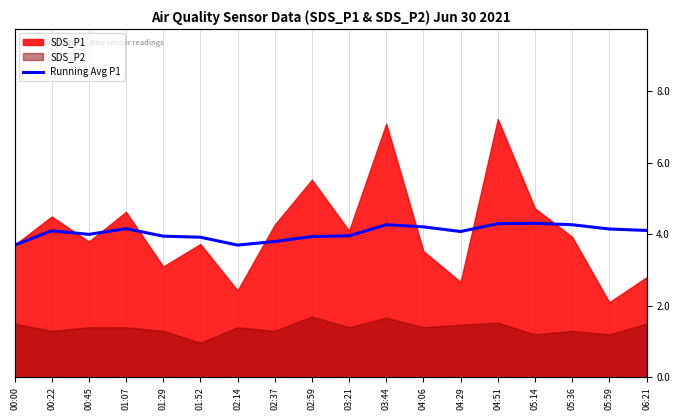

True or false: the data shows 4.0 at 03:21.

True